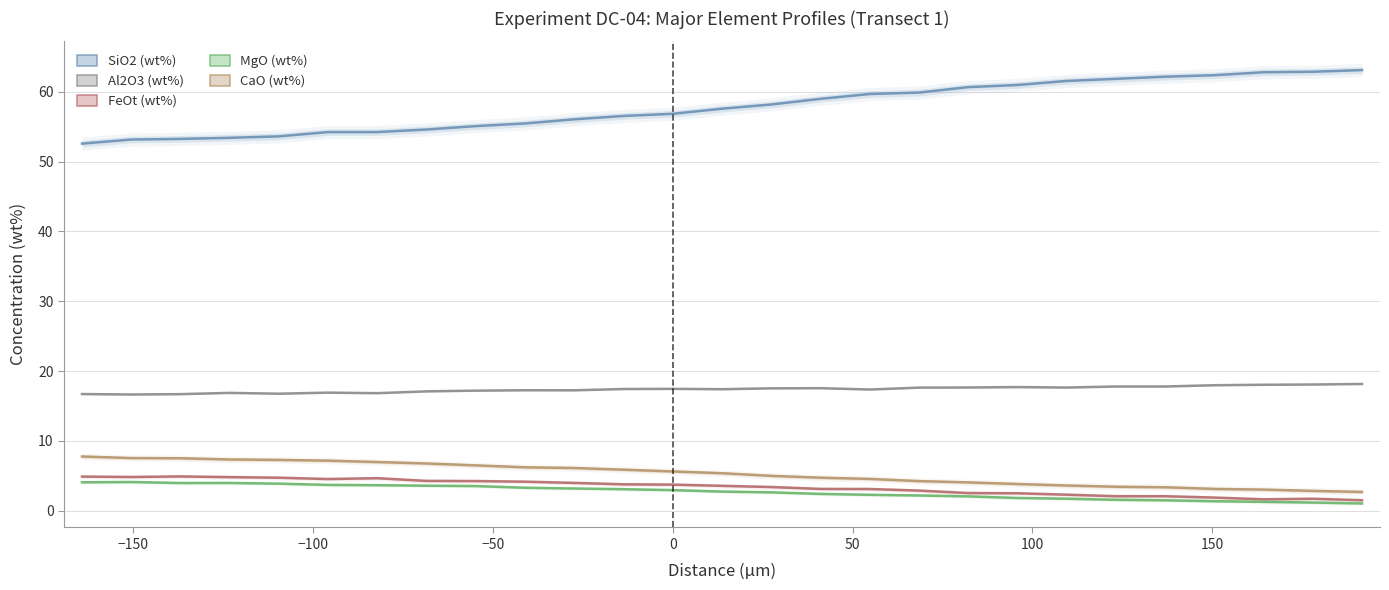

Reading left to right, list all the values displayed in this chart.

SiO2 (wt%): 52.6	53.2	53.3	53.4	53.6	54.2	54.2	54.6	55.1	55.5	56.1	56.6	56.9	57.6	58.2	59.0	59.7	59.9	60.7	61.0	61.6	61.9	62.2	62.4	62.8	62.9	63.1
Al2O3 (wt%): 16.7	16.6	16.7	16.9	16.8	16.9	16.8	17.1	17.2	17.2	17.2	17.4	17.4	17.4	17.5	17.5	17.4	17.6	17.6	17.7	17.6	17.8	17.8	18.0	18.0	18.1	18.1
FeOt (wt%): 4.9	4.8	4.9	4.8	4.7	4.5	4.6	4.3	4.2	4.1	4.0	3.8	3.7	3.6	3.4	3.1	3.1	2.9	2.5	2.5	2.3	2.1	2.1	1.9	1.6	1.7	1.5
MgO (wt%): 4.1	4.1	4.0	4.0	3.9	3.7	3.6	3.6	3.5	3.3	3.2	3.1	2.9	2.7	2.6	2.4	2.3	2.2	2.0	1.8	1.7	1.6	1.5	1.3	1.3	1.2	1.0
CaO (wt%): 7.8	7.5	7.5	7.3	7.3	7.2	7.0	6.8	6.5	6.2	6.1	5.9	5.6	5.4	5.0	4.7	4.5	4.2	4.0	3.8	3.6	3.4	3.3	3.1	3.0	2.8	2.7